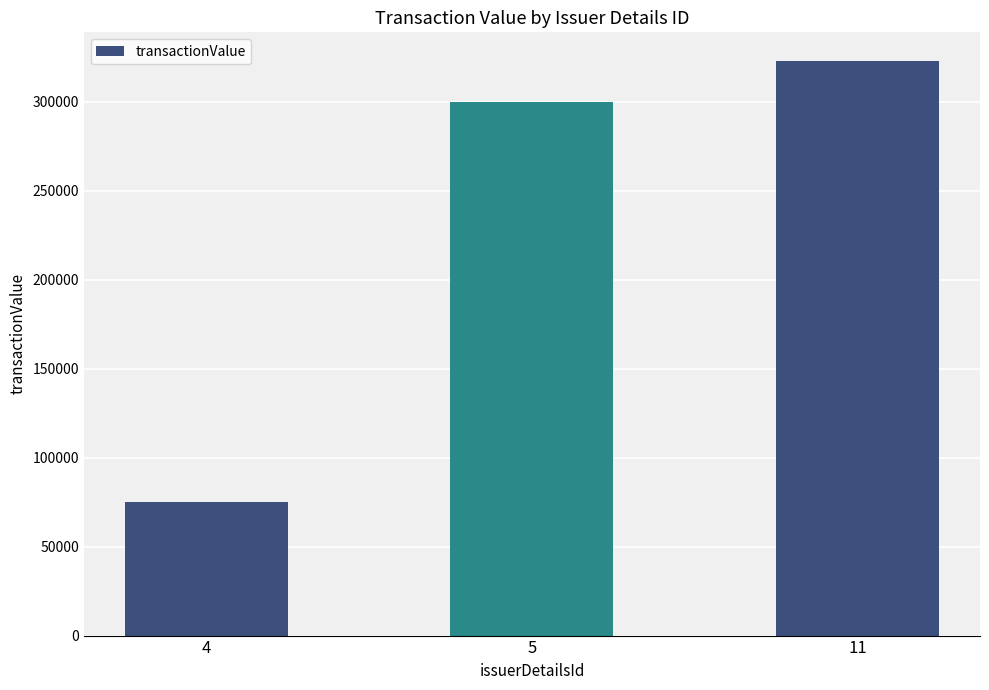

Rank the categories by value from lowest to highest.

4, 5, 11